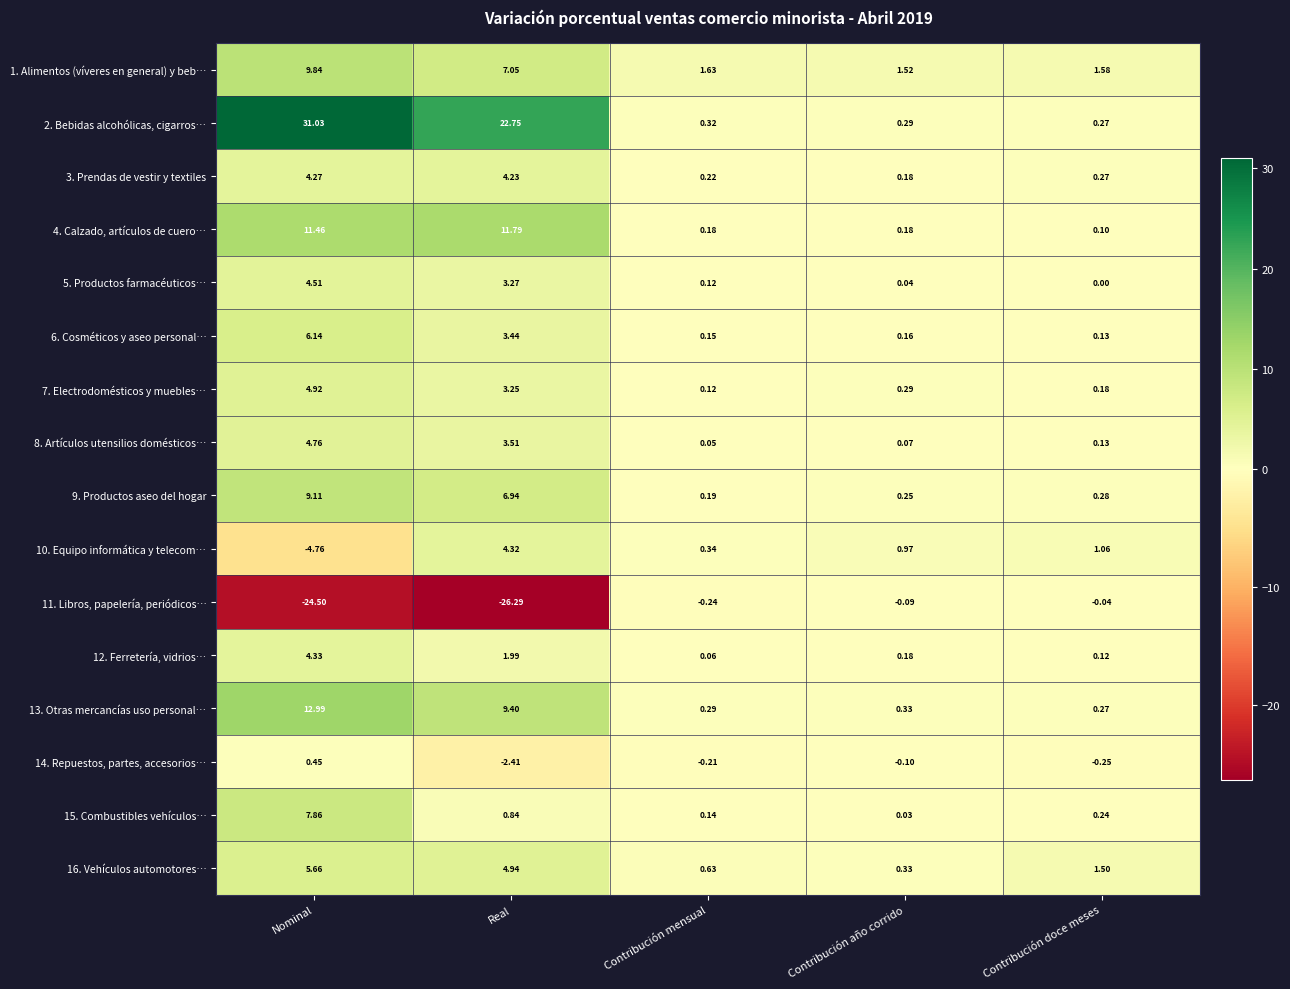

At which label does 16. Vehículos automotores… first exceed 1?

Nominal